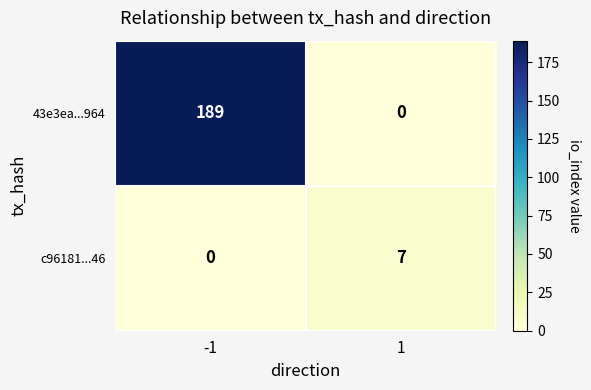

At how many categories does at least one series exceed 155?

1